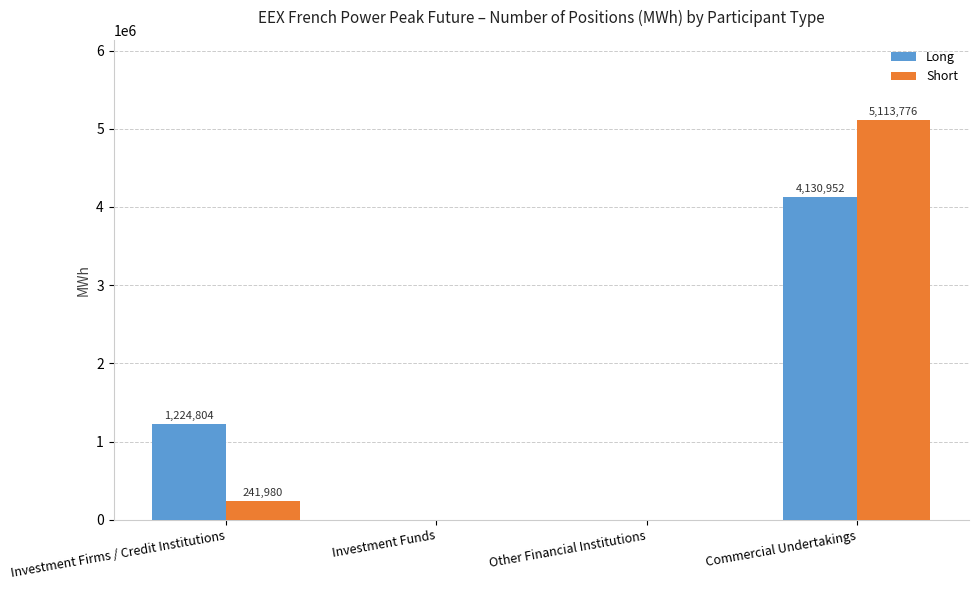

Does the chart contain stacked bars?

No